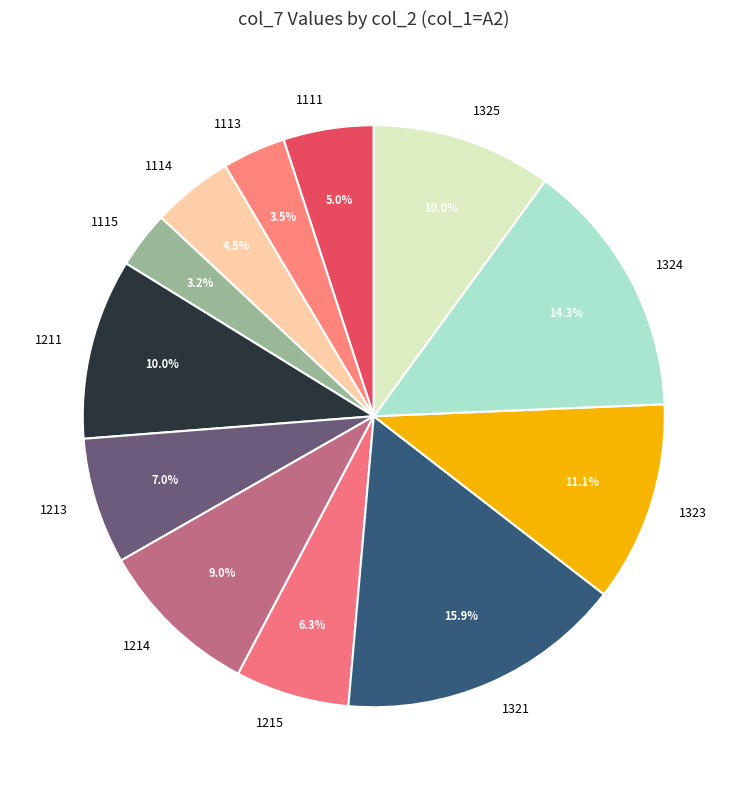

Is it true that 1215 is 20% of the pie?

False